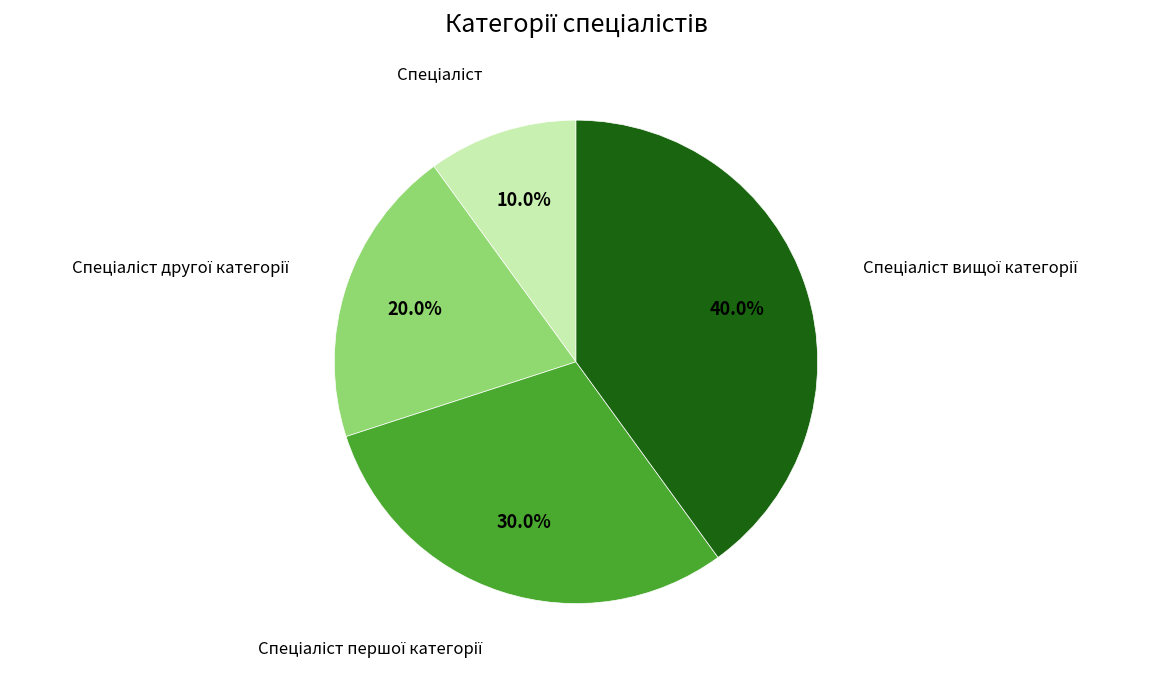

Is there a majority slice in this chart?

No